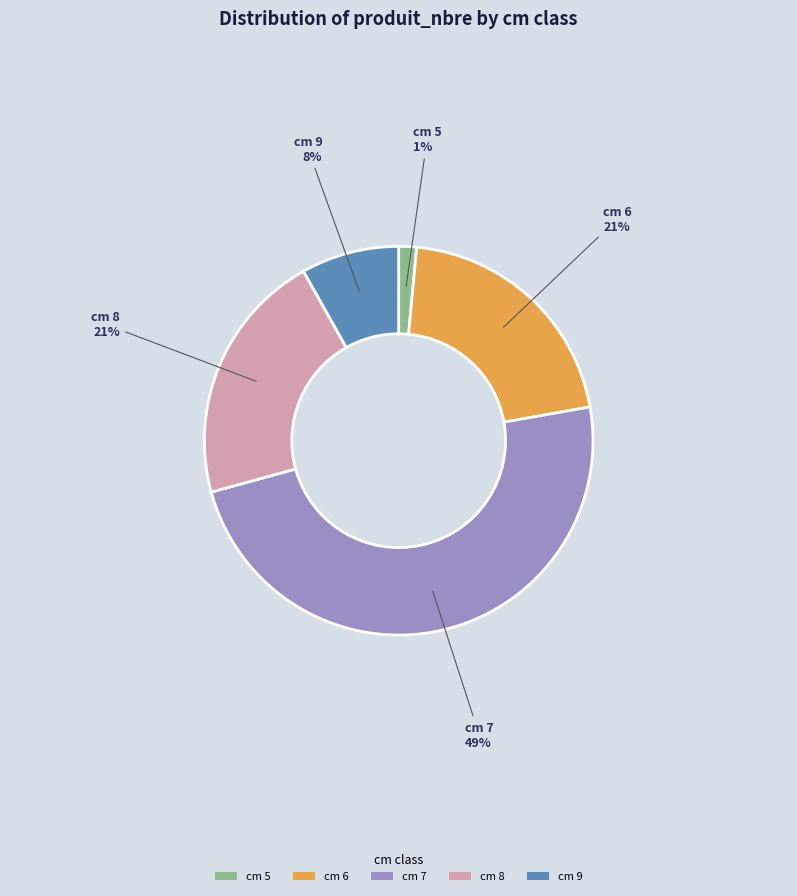

Does cm 9 account for over 50% of the chart?

No